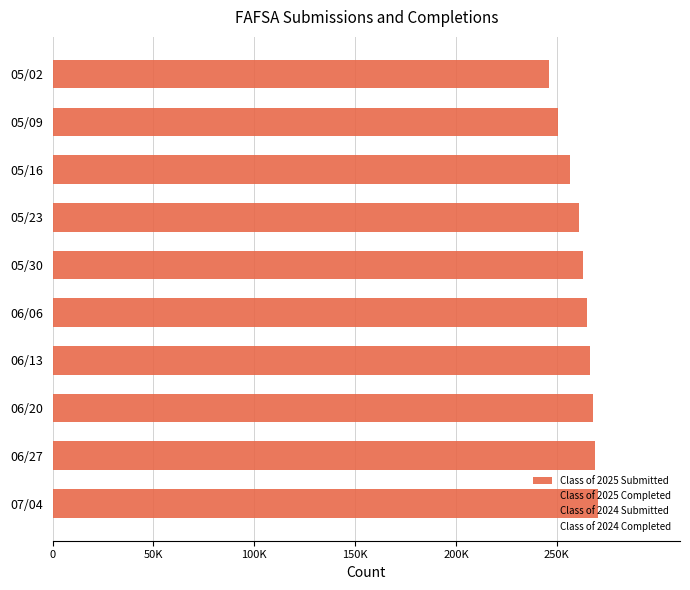

Are the bars horizontal?

Yes